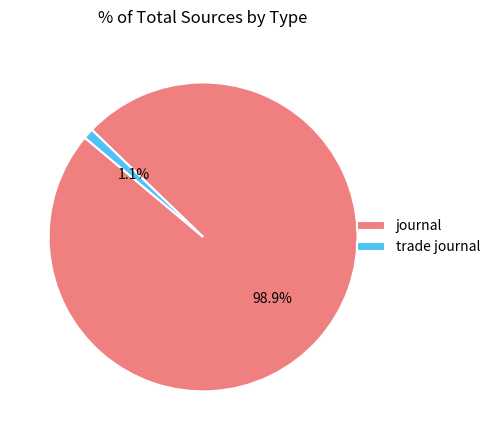

What percentage is NOT represented by trade journal?

98.9%